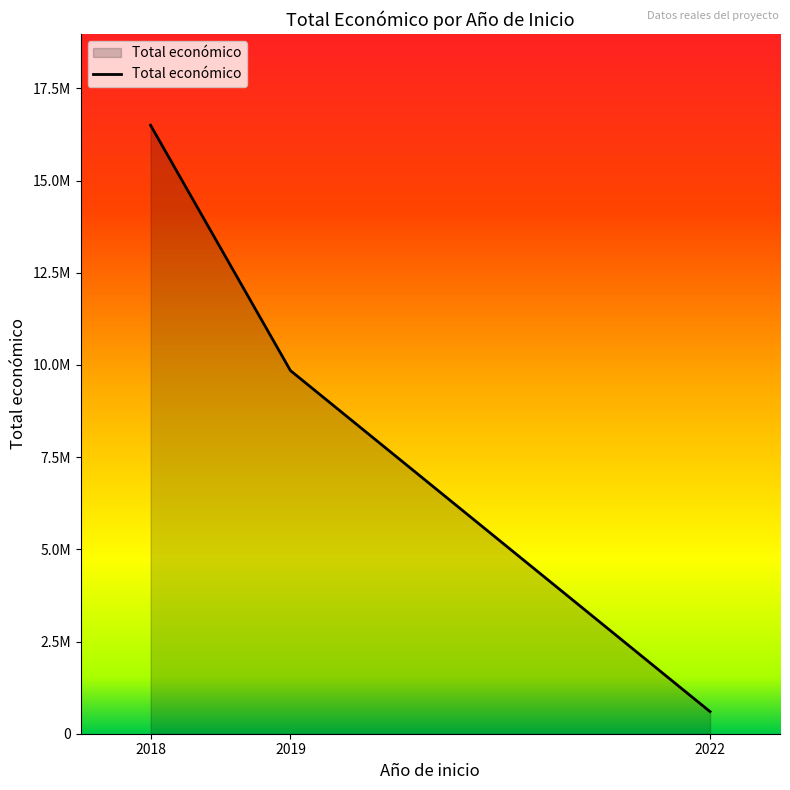

List the labels in order of value, largest first.

2018, 2019, 2022